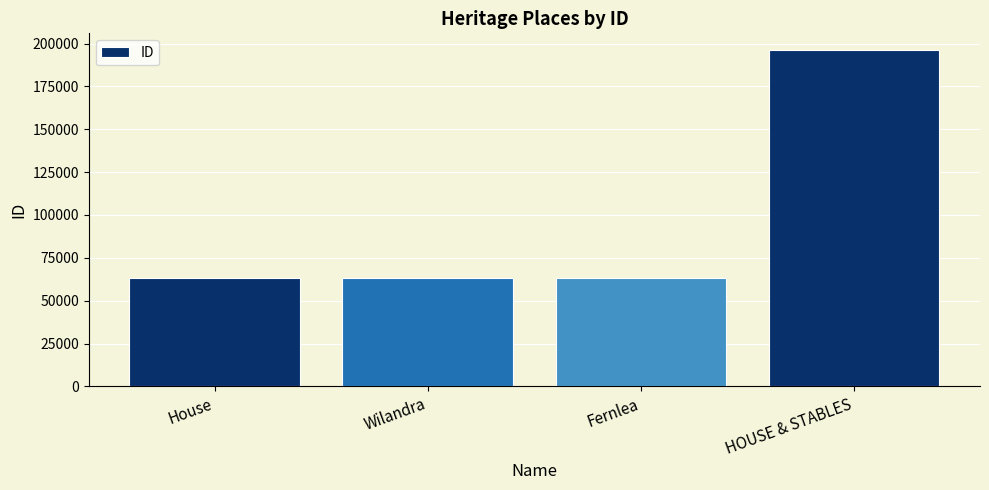

Which label corresponds to the largest value in the chart?

HOUSE & STABLES